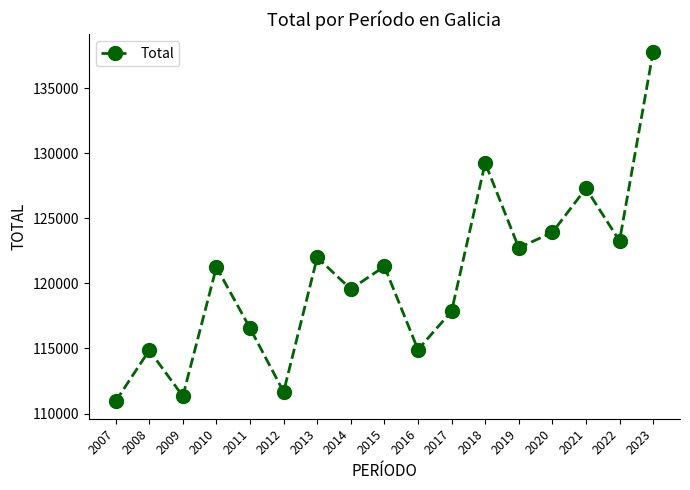

What is the sum of the values at 2014 and 2013?

241540